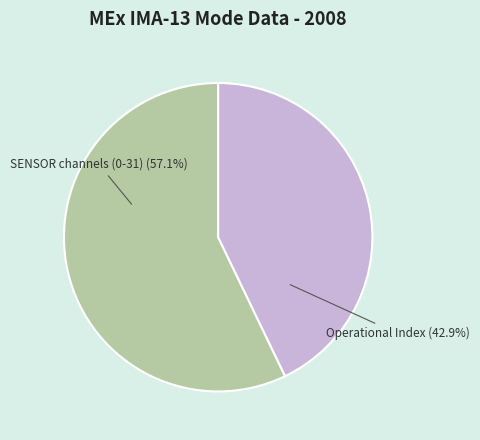

Which has a higher value, Operational Index or SENSOR channels (0-31)?

SENSOR channels (0-31)